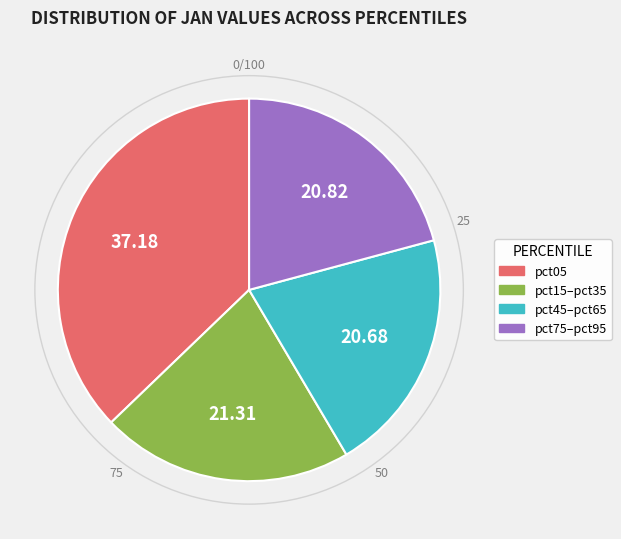

Which category has the biggest portion of the pie?

pct05